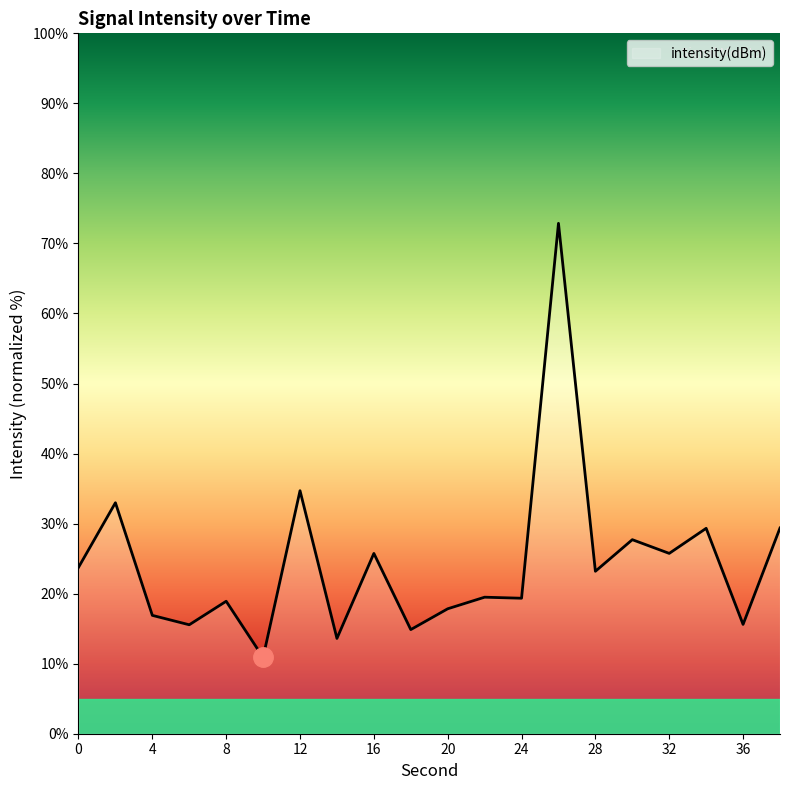

What is the minimum value shown in the chart?

10.9